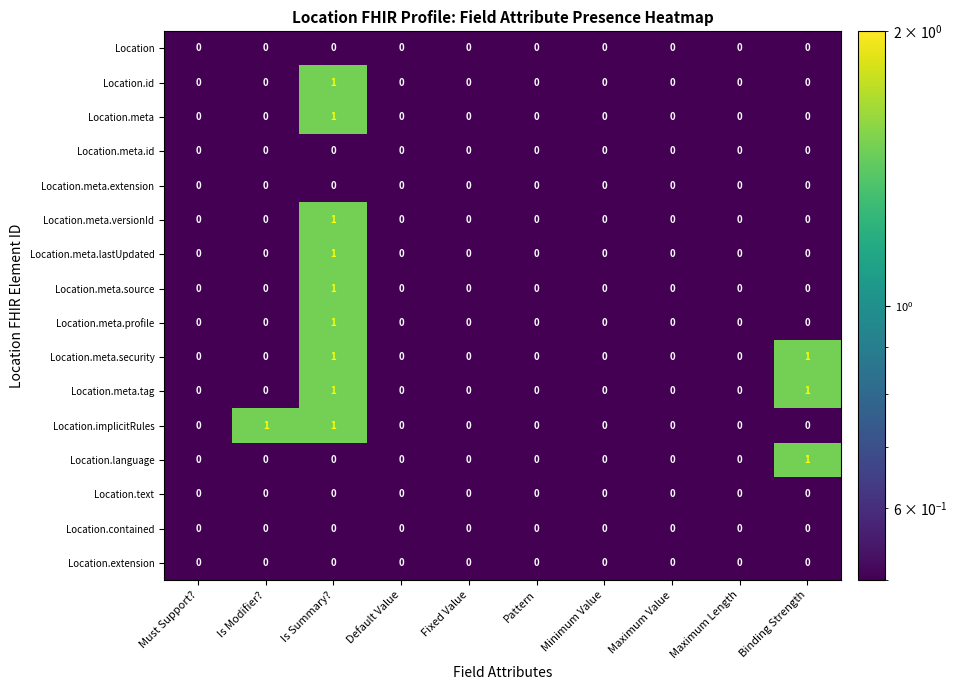

The value of Location.meta.tag at Fixed Value is 0. True or false?

True